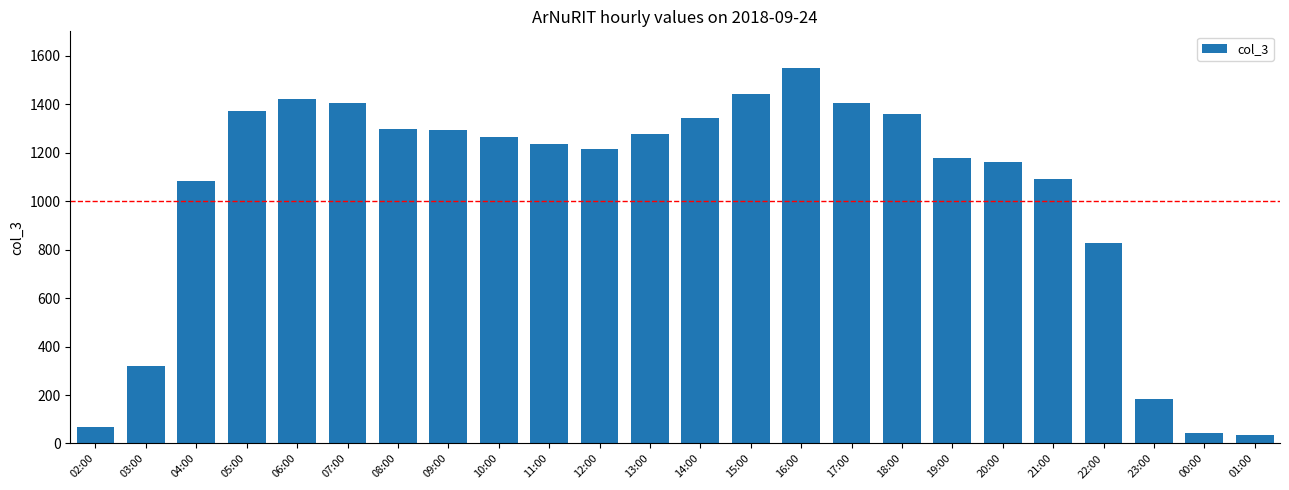

What value does the data have at 17:00?

1405